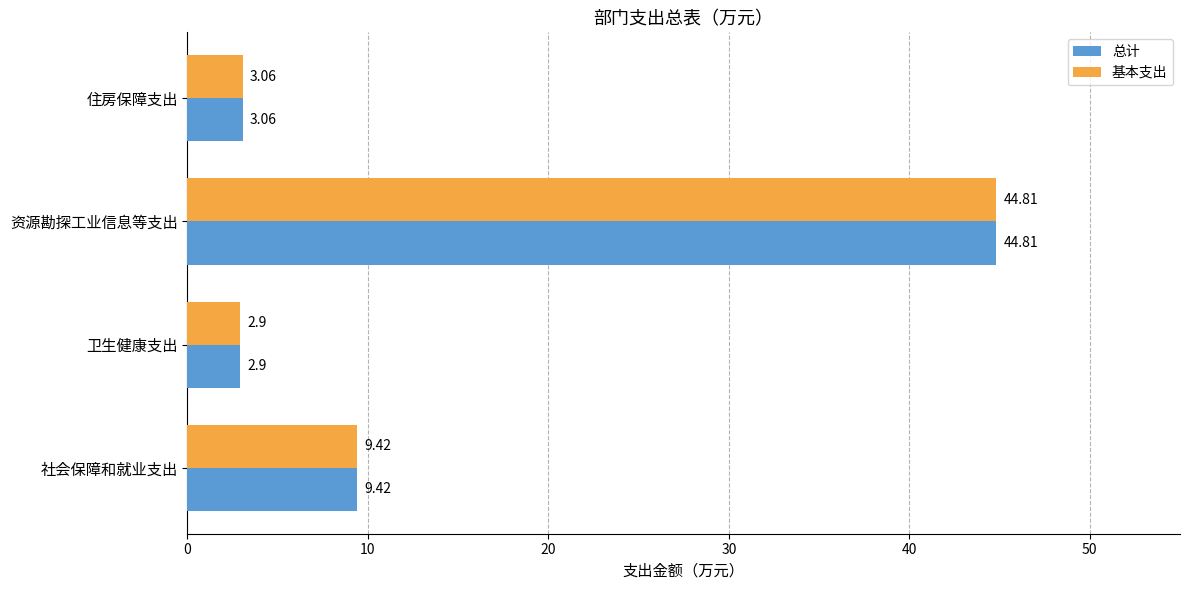

At which category is the sum across all series the highest?

资源勘探工业信息等支出